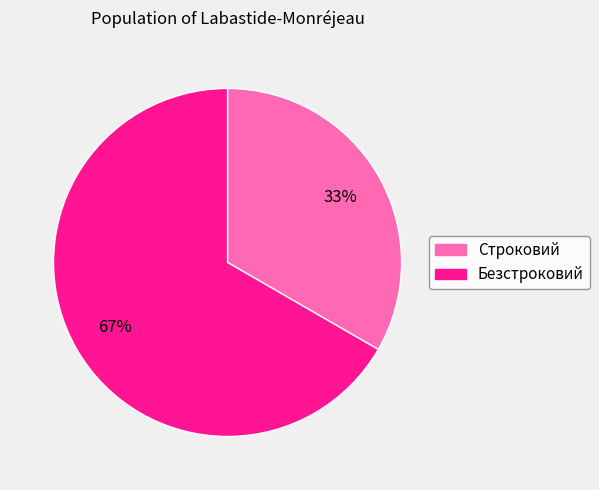

Rank the categories by value from lowest to highest.

Строковий, Безстроковий